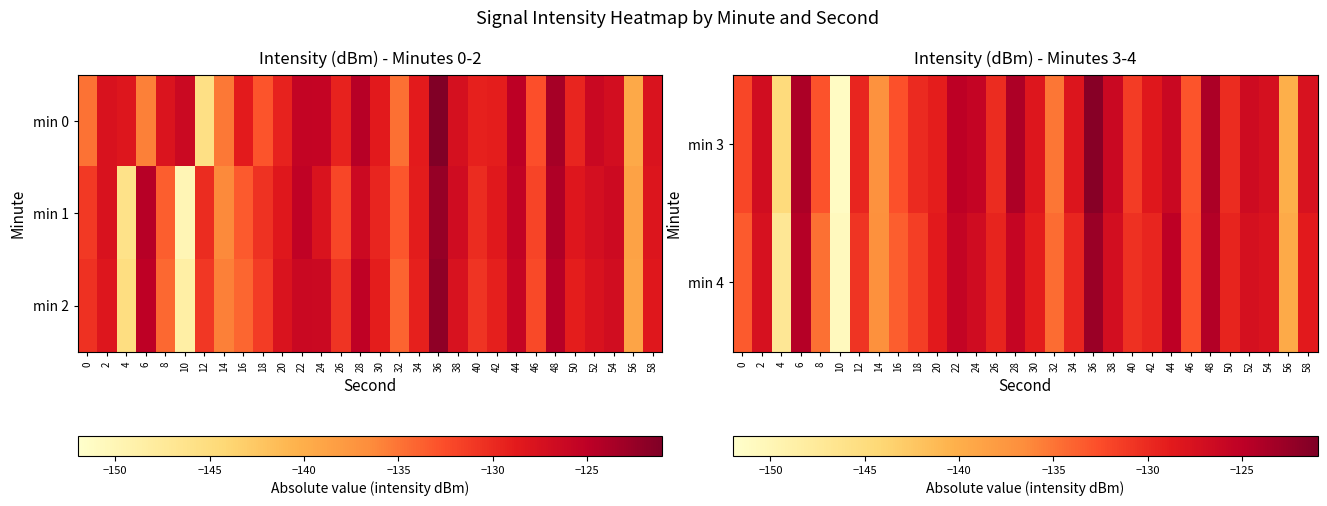

How many data points in min 4 are above -129?

14